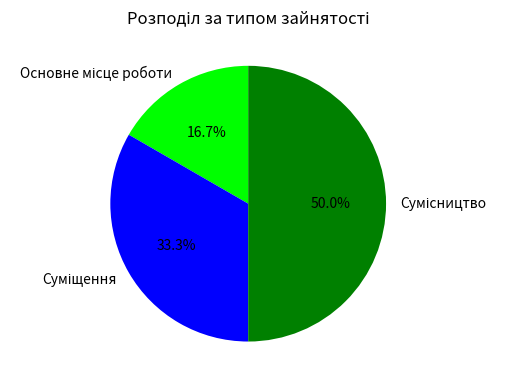

To the nearest percent, what percentage of the pie is Сумісництво?

50%